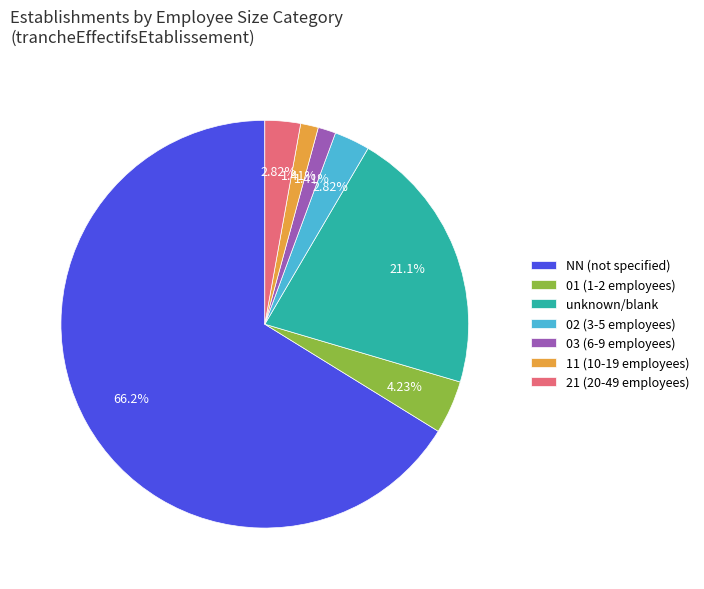

How many segments does this pie chart have?

7